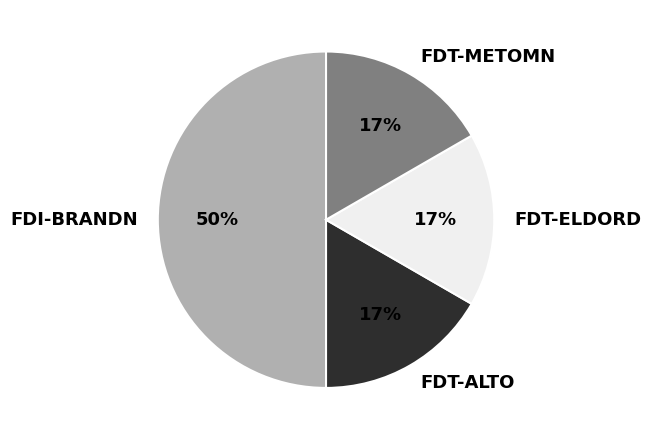

How many segments does this pie chart have?

4